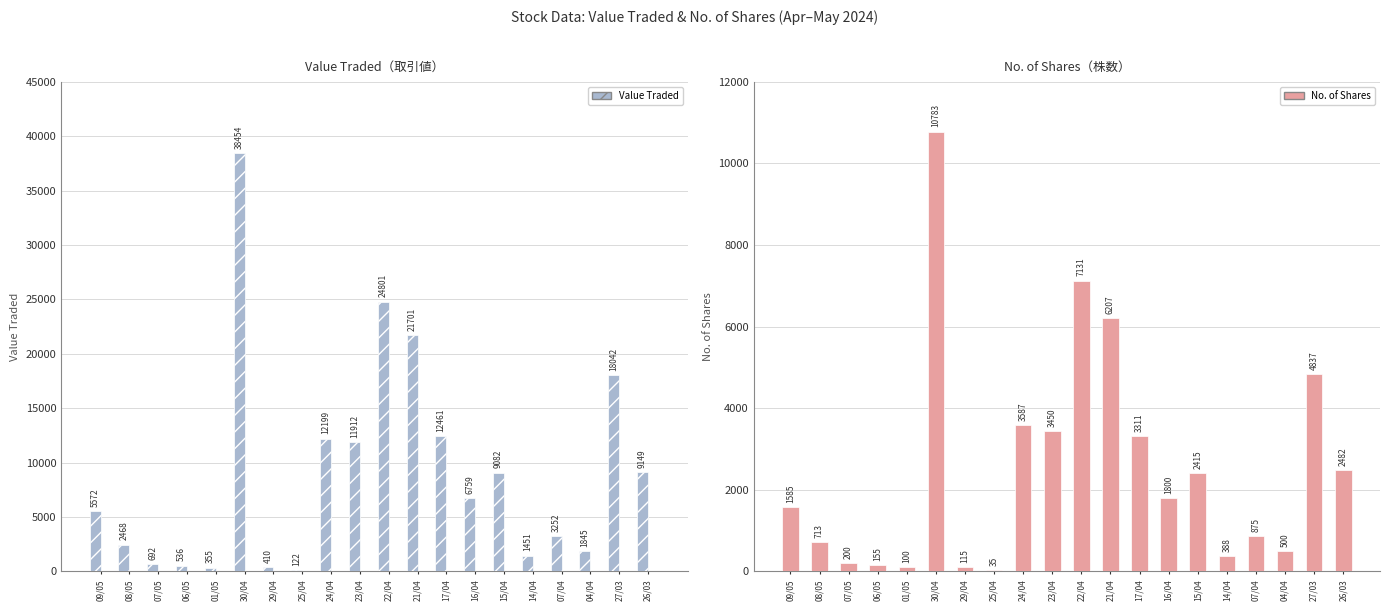

Is it true that Value Traded equals 8938 at 16/04?

False